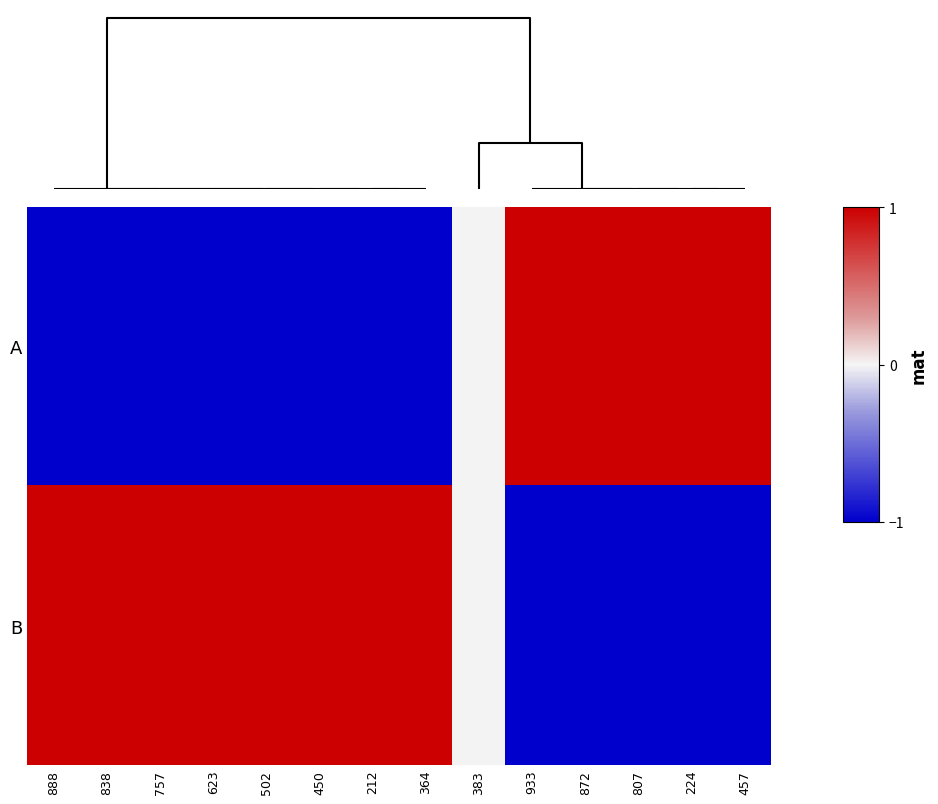

Reading left to right, extract all data points from this chart.

A: 888=-1	838=-1	757=-1	623=-1	502=-1	450=-1	212=-1	364=-1	383=0	933=1	872=1	807=1	224=1	457=1
B: 888=1	838=1	757=1	623=1	502=1	450=1	212=1	364=1	383=0	933=-1	872=-1	807=-1	224=-1	457=-1